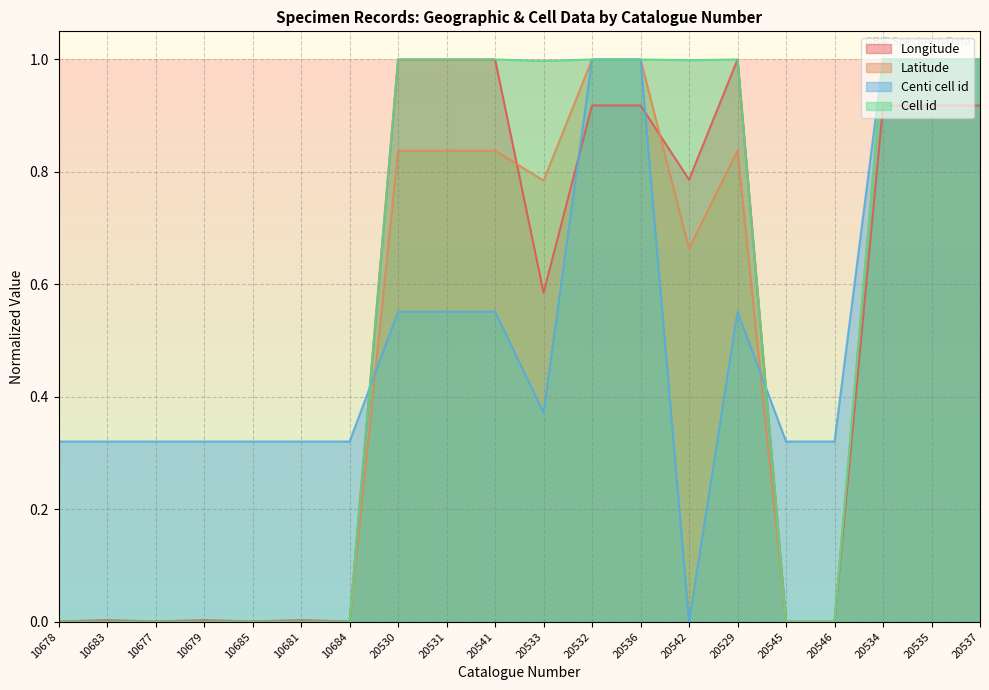

What is the label of the 4th point from the left?

10679